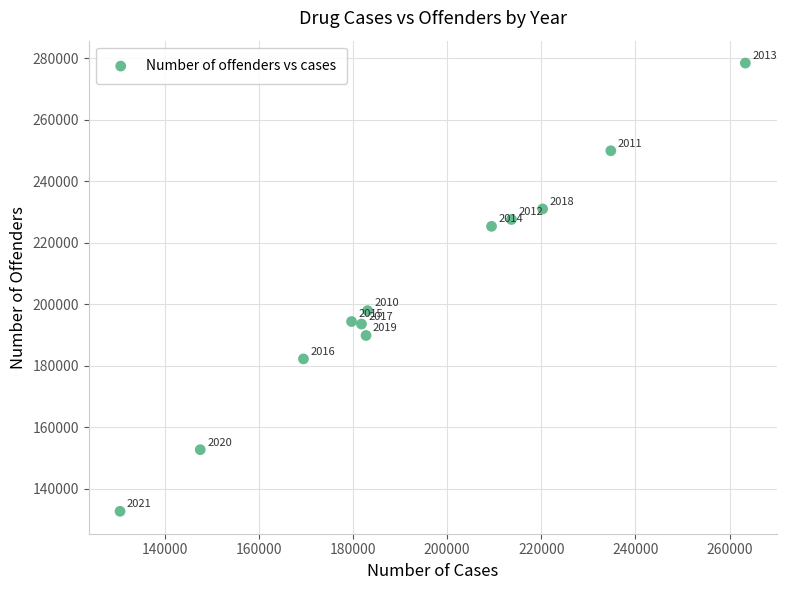

What is the average Y value?

204622